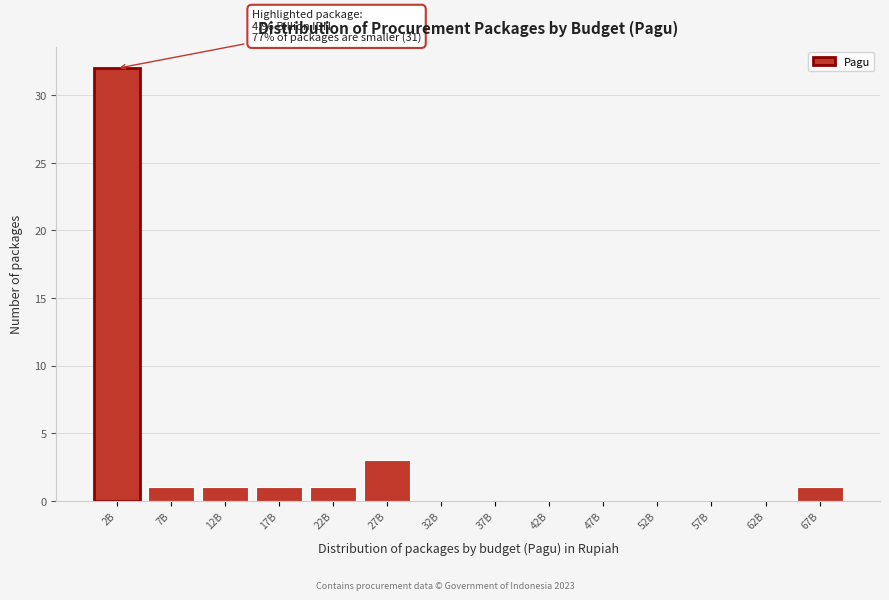

Reading left to right, what are all the values shown in this chart?

2B=32	7B=1	12B=1	17B=1	22B=1	27B=3	32B=0	37B=0	42B=0	47B=0	52B=0	57B=0	62B=0	67B=1